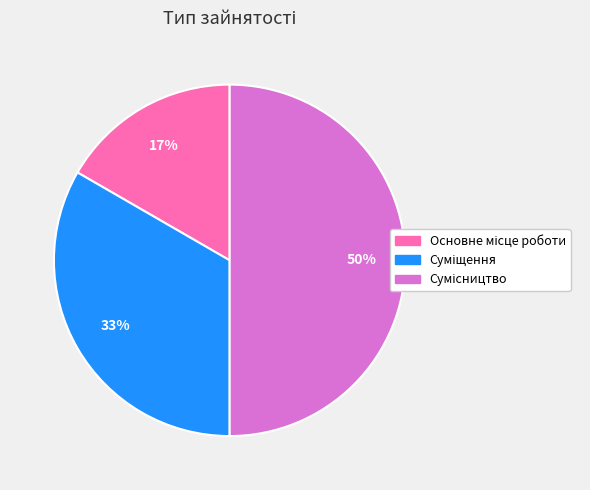

To the nearest percent, what is the average slice percentage?

33%